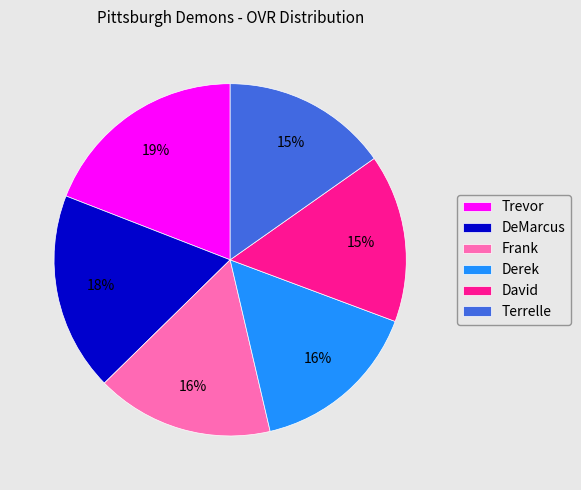

Approximately how many times larger is the value at Terrelle compared to David?

1.0